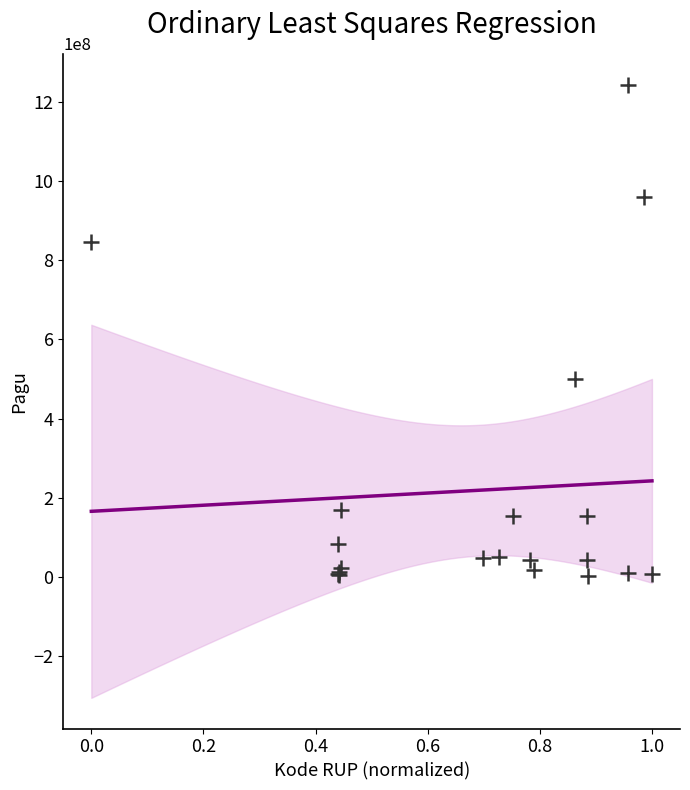

What Y value in the scatter plot is closest to 622840000?

499932000